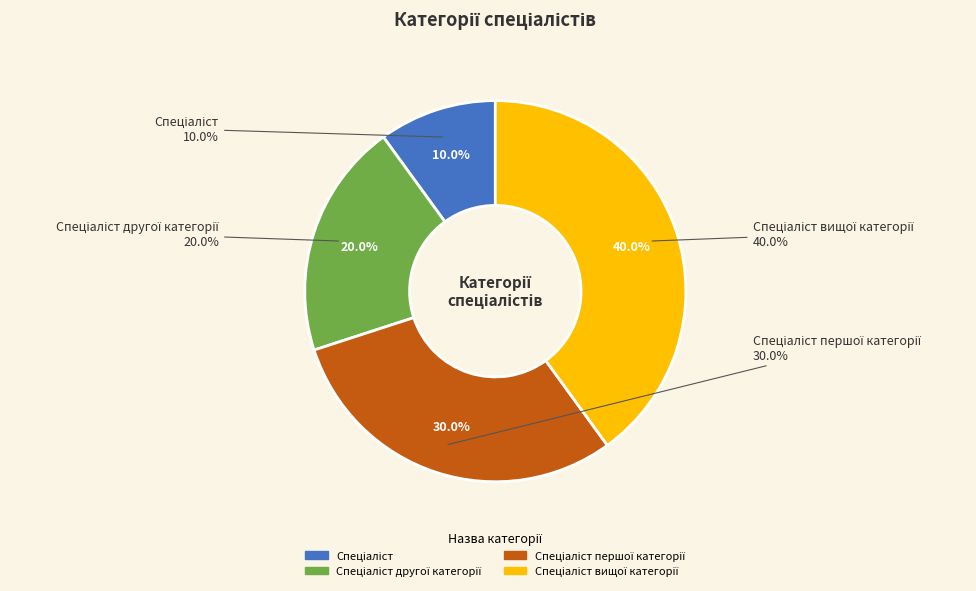

Is Спеціаліст другої категорії the majority of the pie?

No